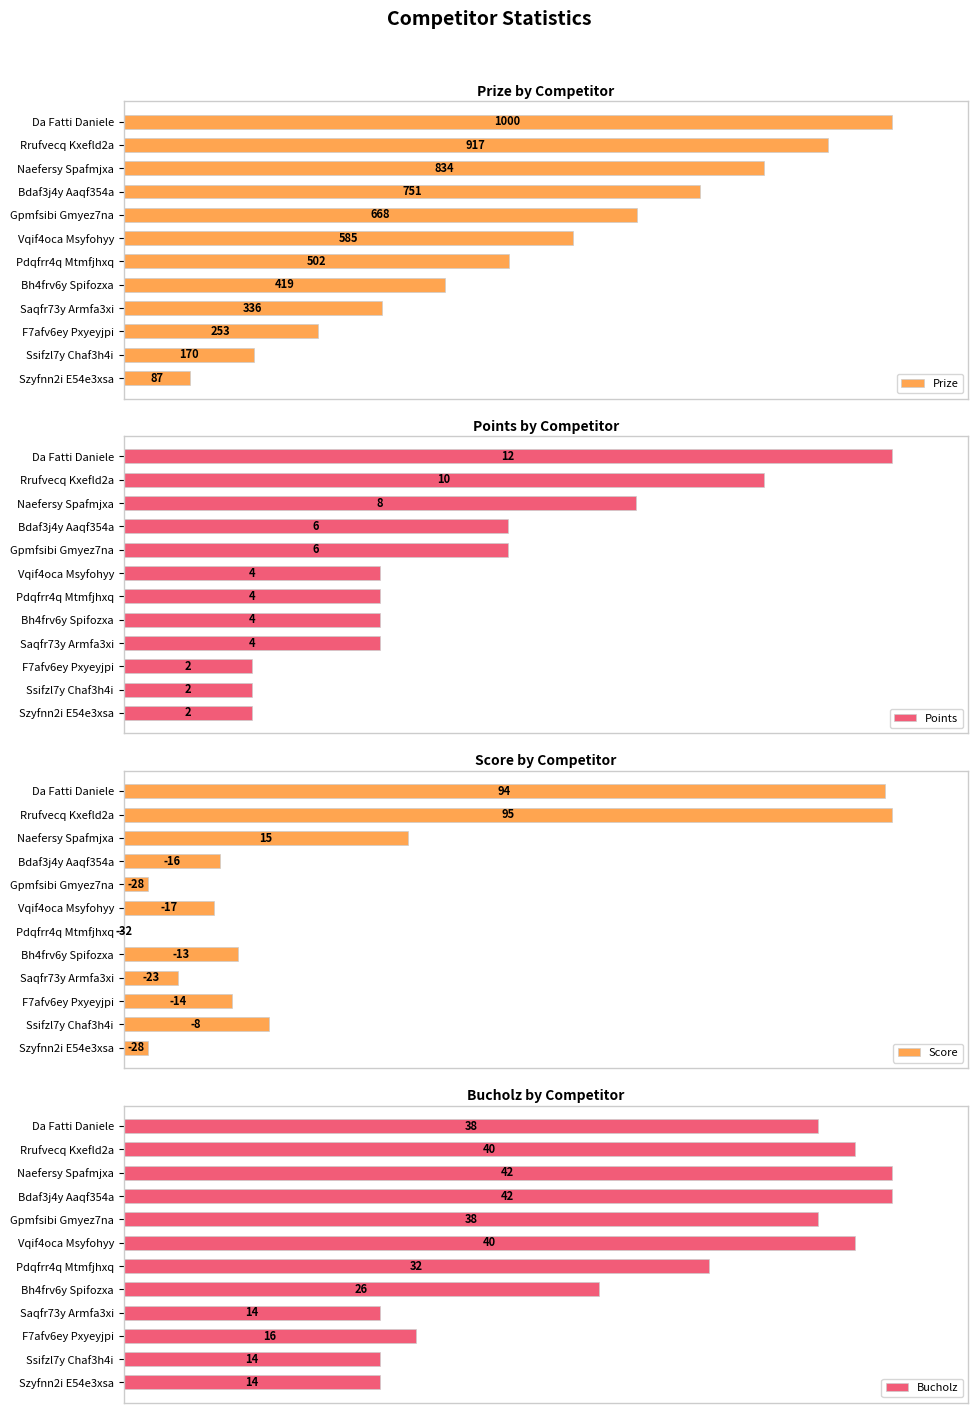

How many groups of bars are there?

12